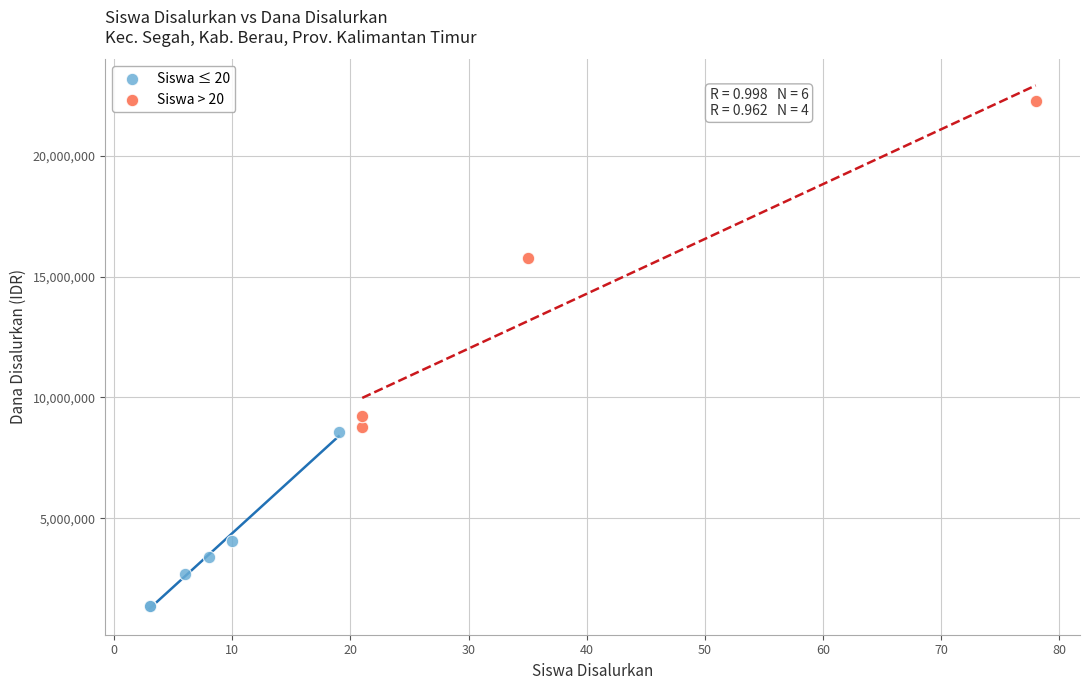

Which series reaches the maximum Y coordinate?

Siswa > 20